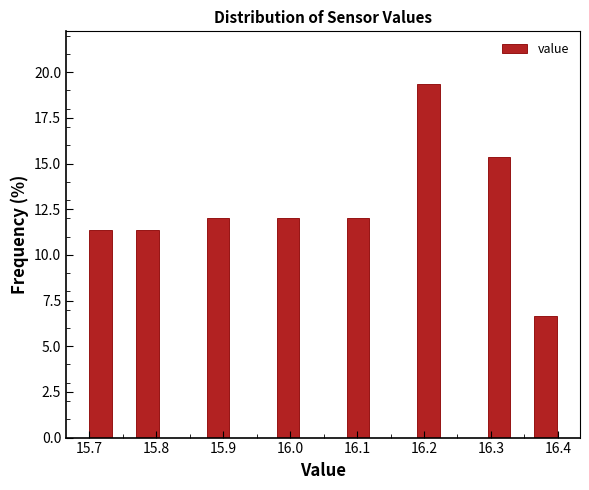

Around what value on the x-axis is the tallest bar? Give the approximate position of its centre, as read against the axis.

16.21